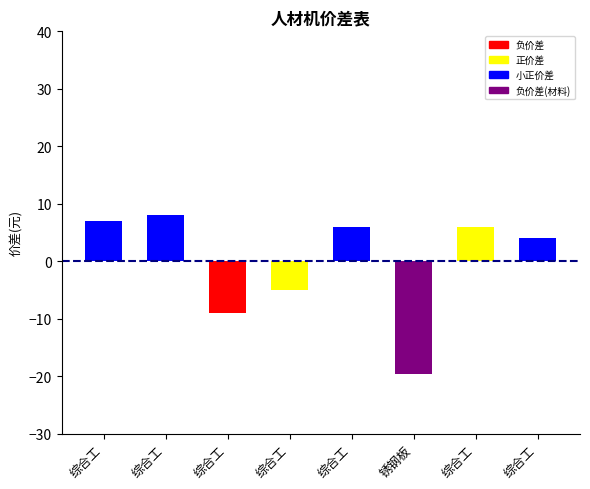

Does the chart contain any negative values?

Yes